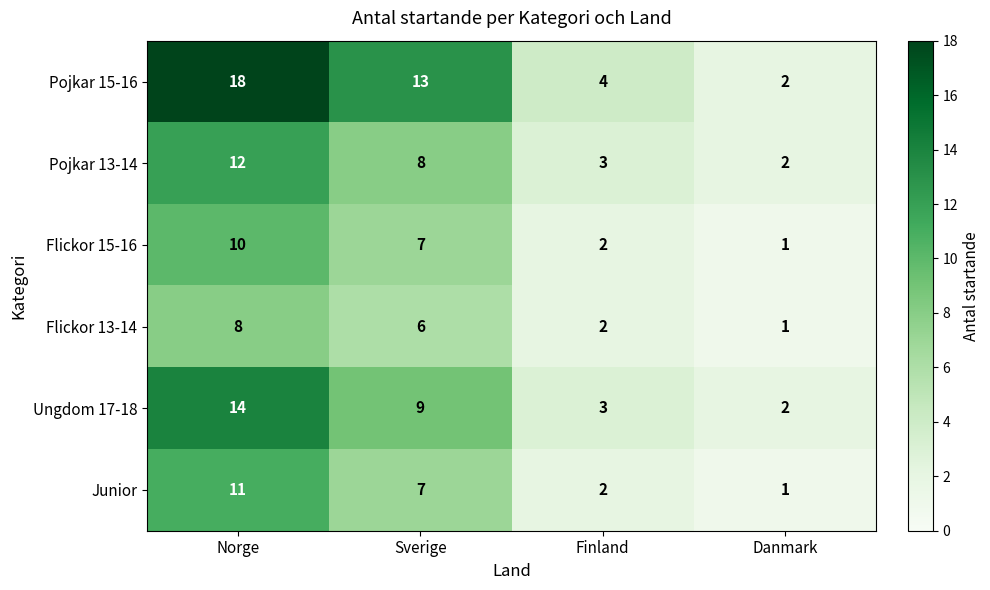

What is the sum of the Pojkar 13-14 values at Sverige and Danmark?

10